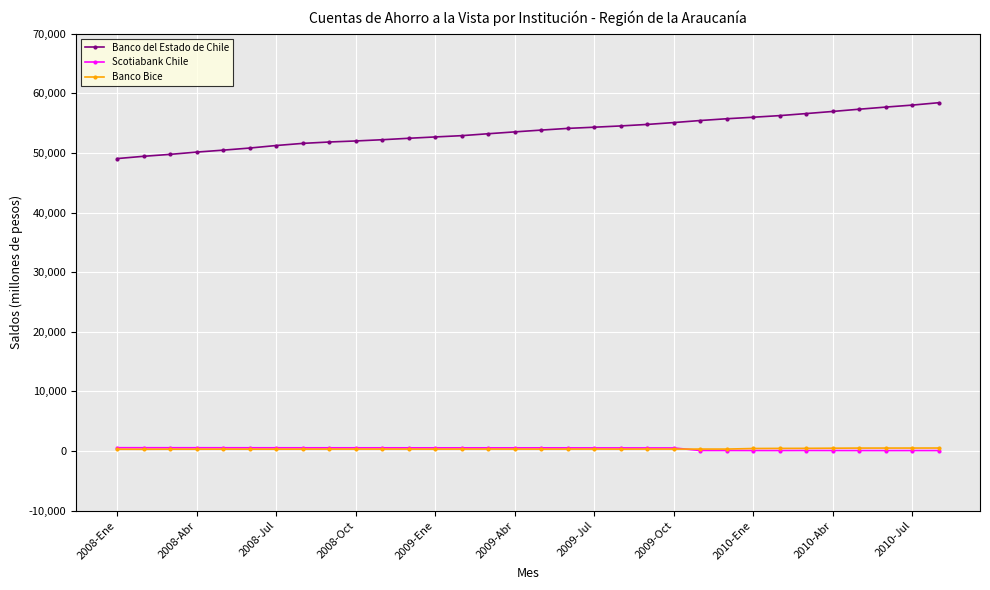

Is this an area chart (filled region under the line)?

No